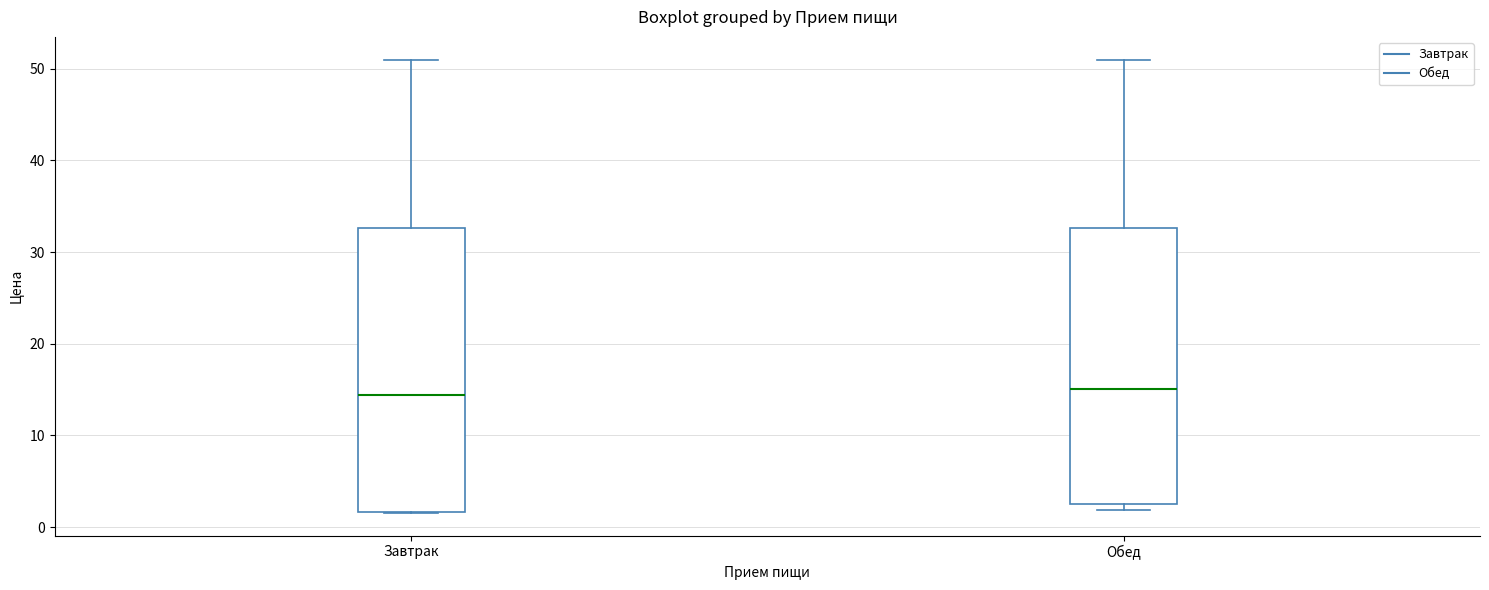

Reading left to right, read every box against the y-axis: the position of its median line, the range the box covers, and the ends of its whiskers. The values are not printed on the chart, so give them approximately, as read against the axis.

Завтрак: median 14, box 2 to 33, whiskers 2 to 51
Обед: median 15, box 3 to 33, whiskers 2 to 51